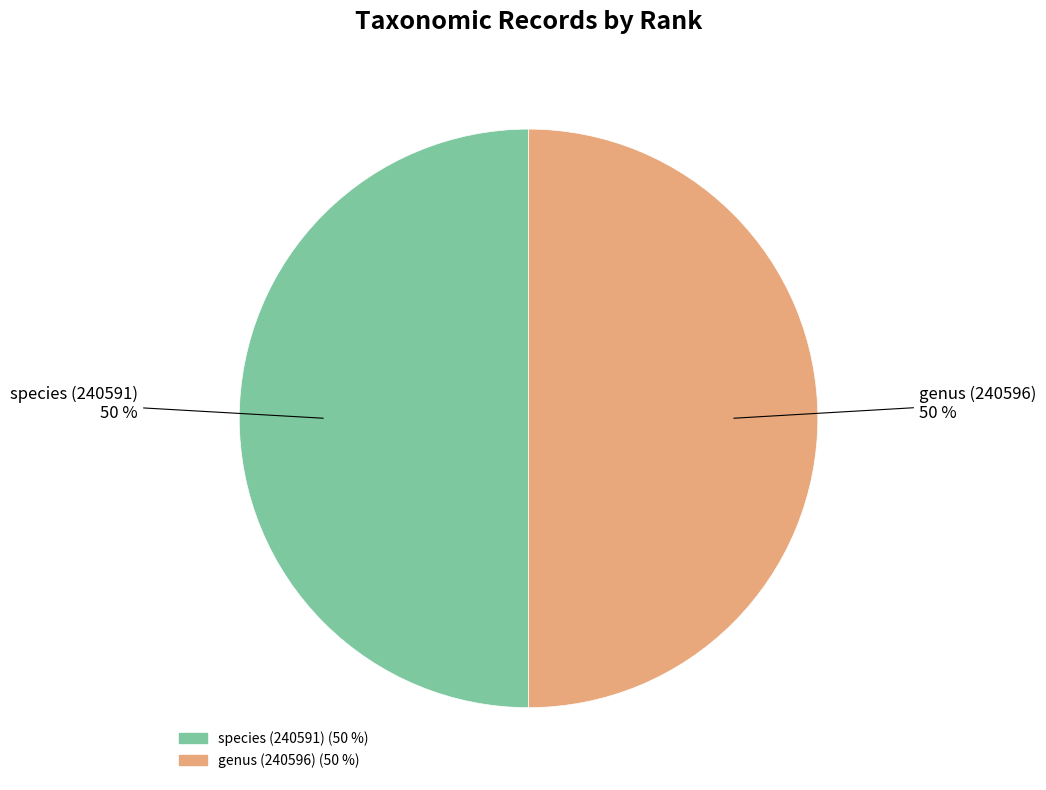

Combined, do species (240591) and genus (240596) account for over 50%?

Yes